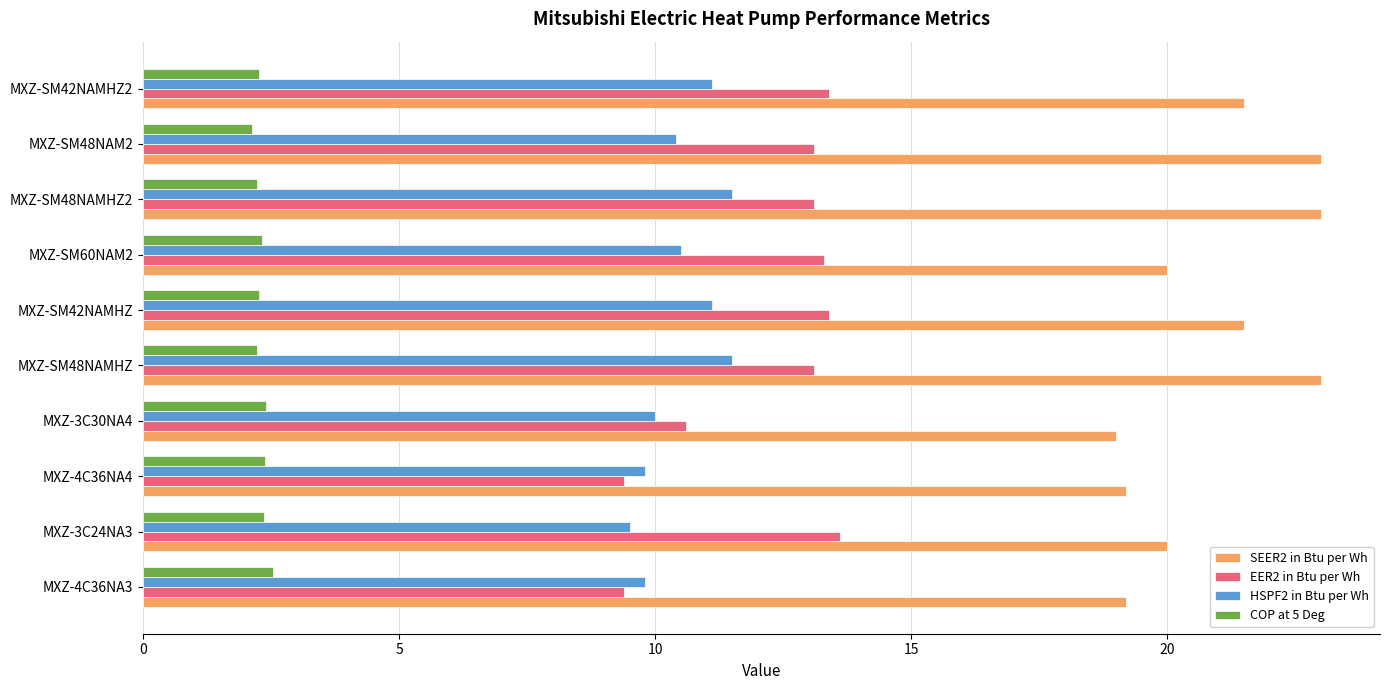

At how many categories does at least one series exceed 4?

10